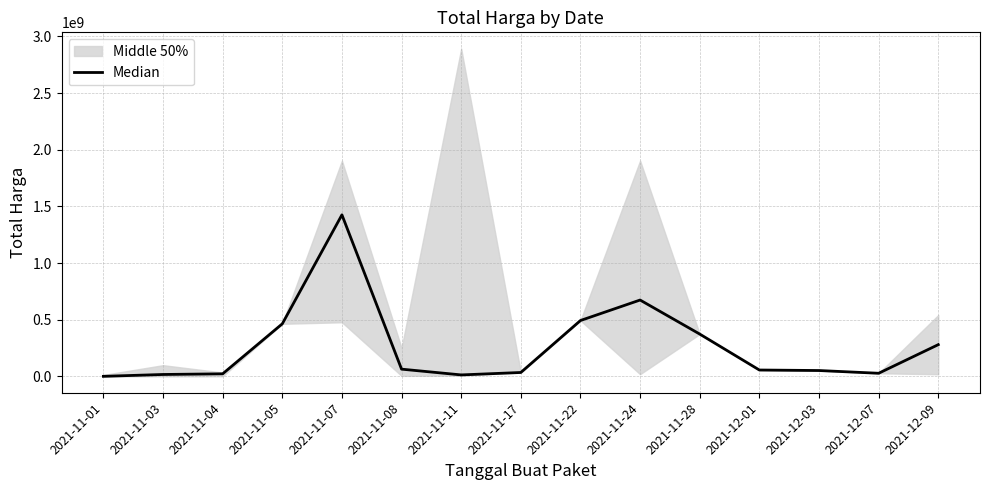

Between 2021-11-22 and 2021-11-24, which is larger?

2021-11-24